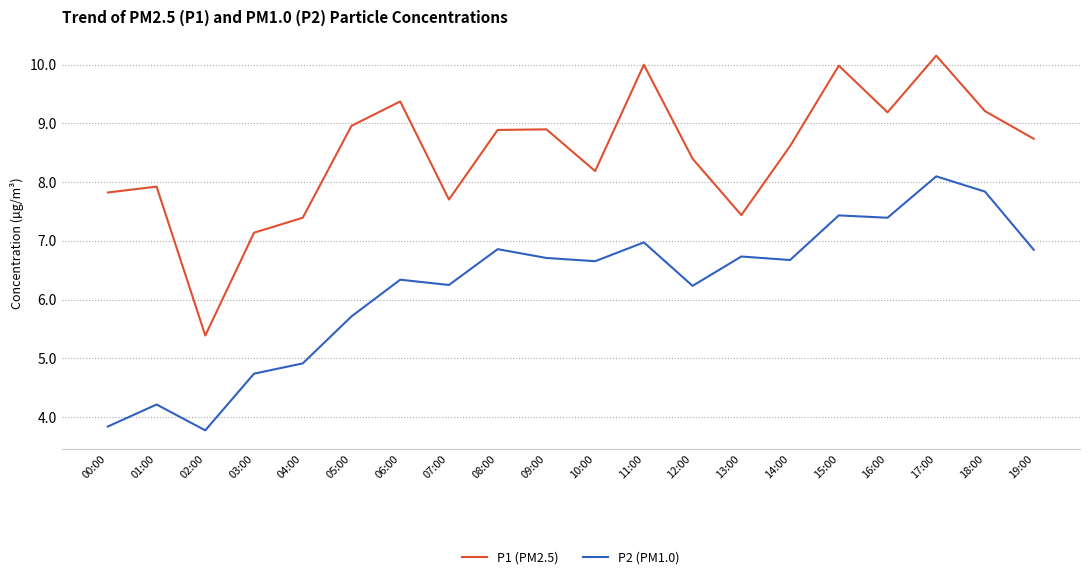

Is it true that P2 (PM1.0) equals 10.9 at 06:00?

False